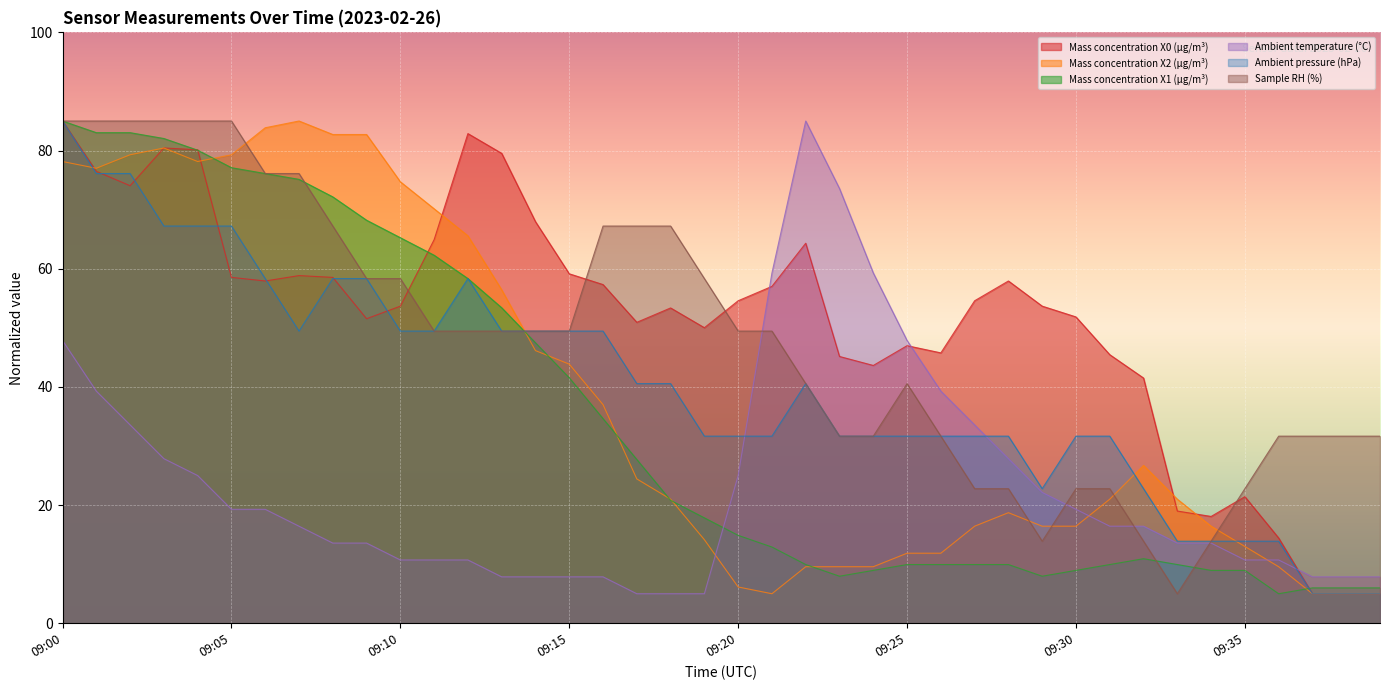

How many data points in Sample RH (%) are above 49?

22